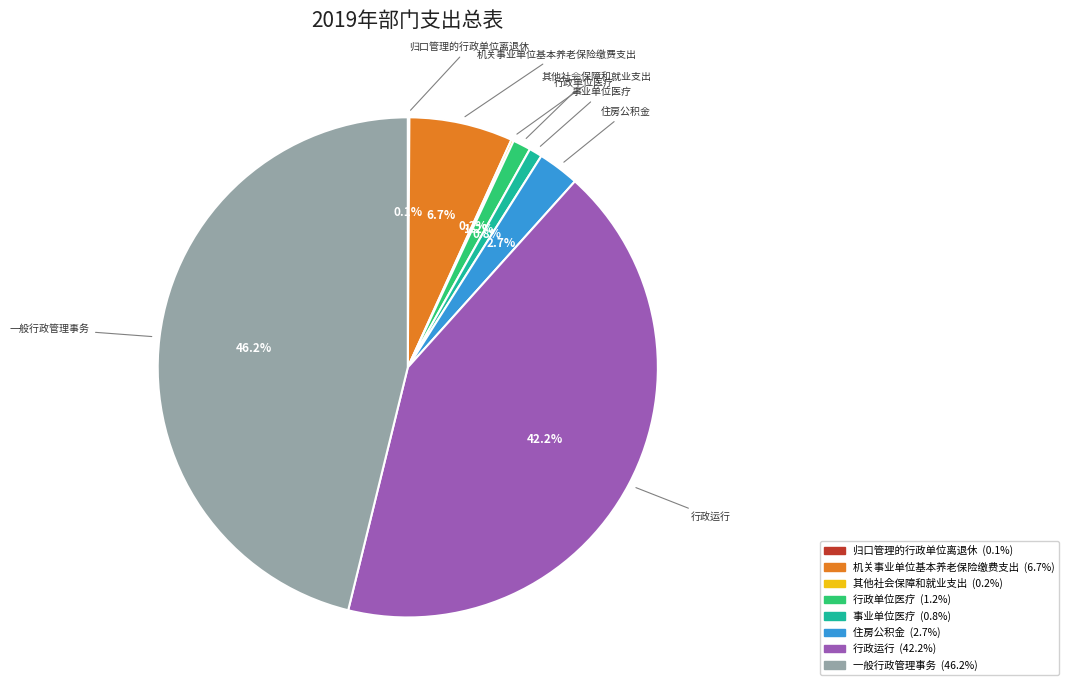

Combined, do 机关事业单位基本养老保险缴费支出 and 行政运行 account for over 50%?

No